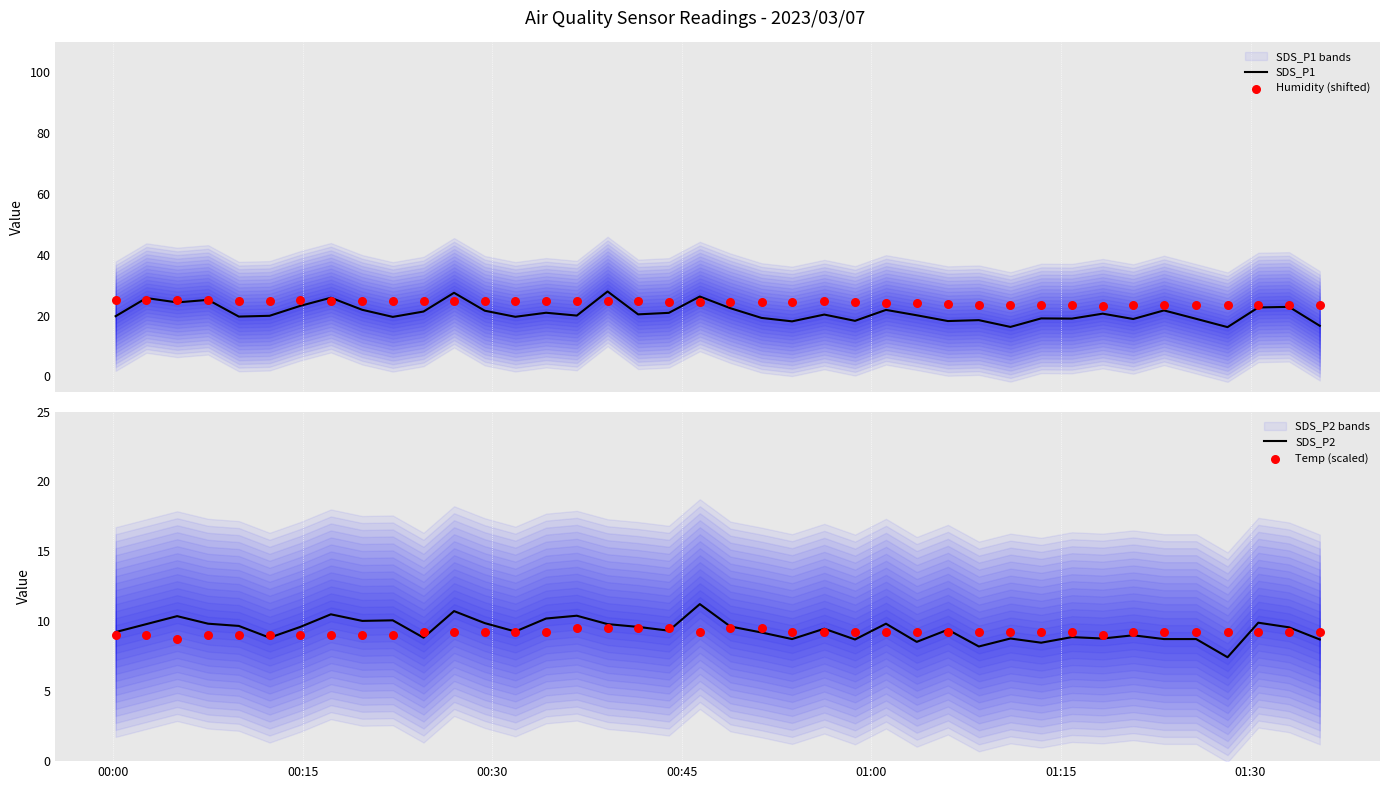

What are all the series names shown in the legend?

SDS_P1, Humidity (shifted), SDS_P2, Temp (scaled)